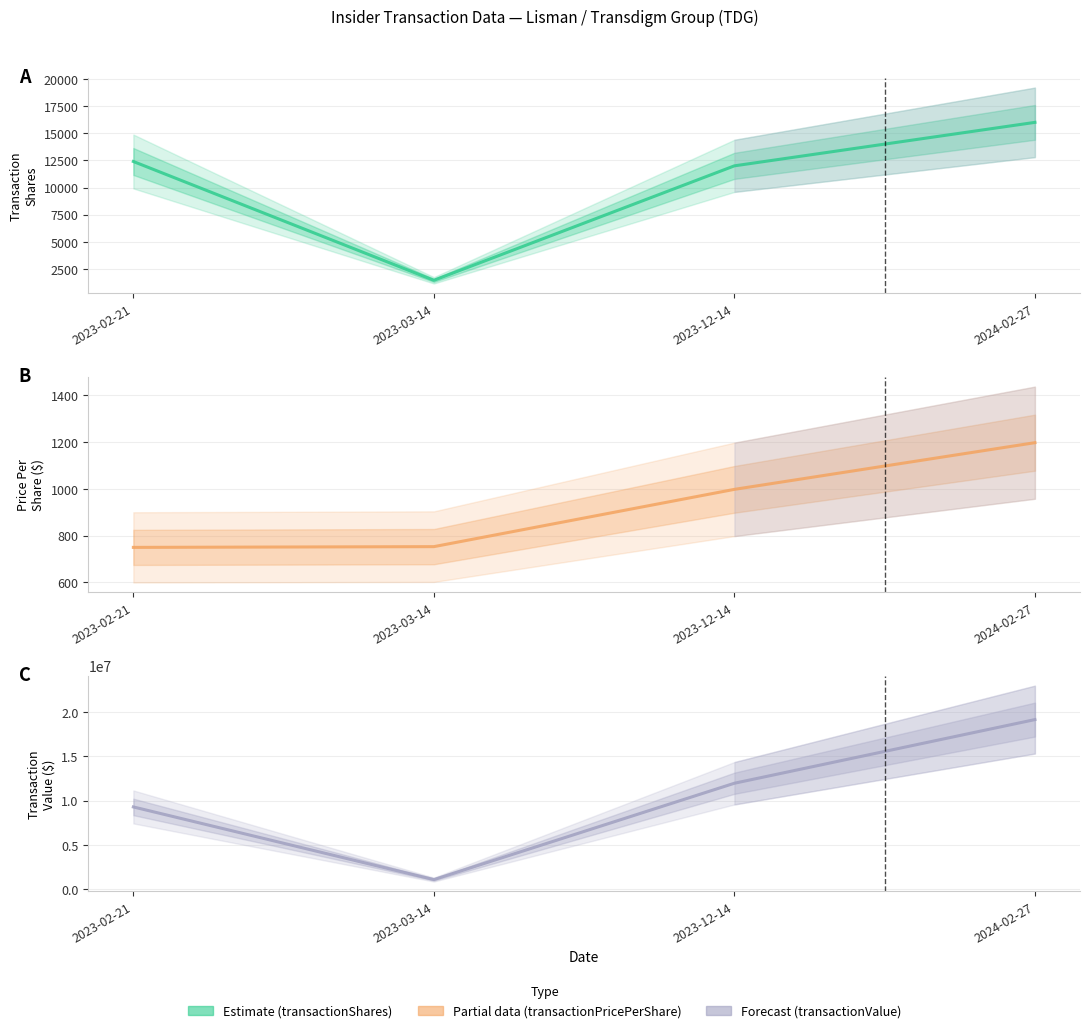

How many series are shown in this chart?

3